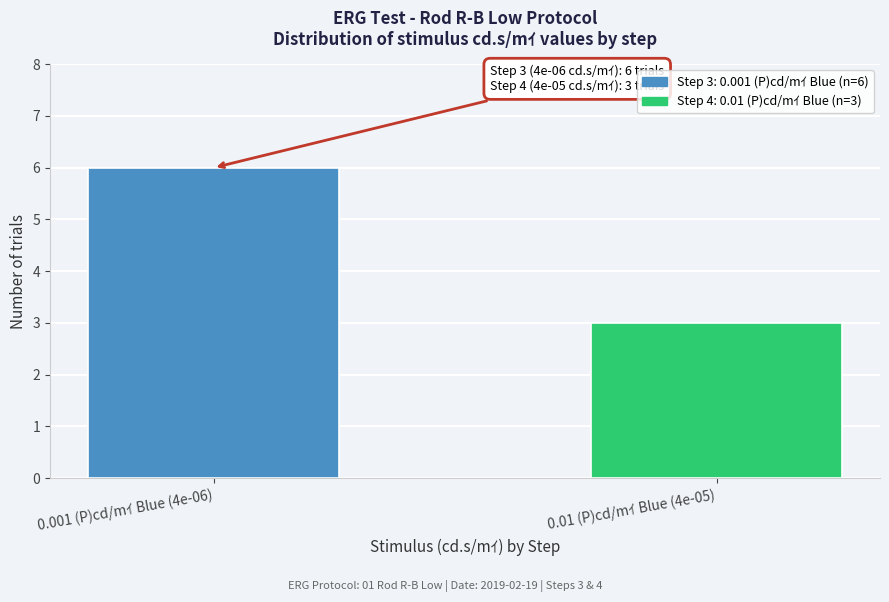

Reading right to left, extract all data points from this chart.

0.01 (P)cd/mｲ Blue (4e-05)=3	0.001 (P)cd/mｲ Blue (4e-06)=6